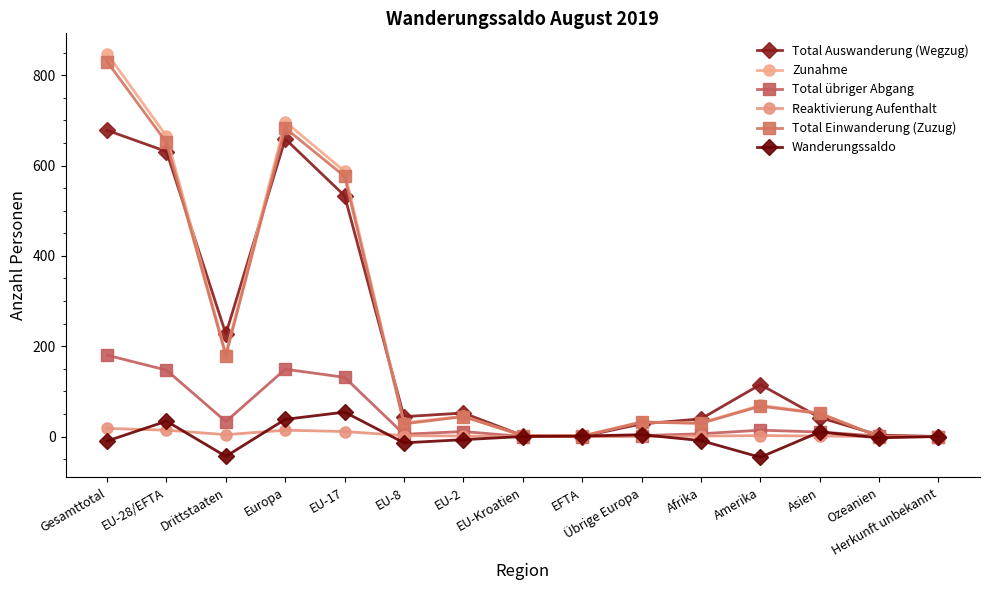

List the labels in order of Total Einwanderung (Zuzug) value, largest first.

Gesamttotal, Europa, EU-28/EFTA, EU-17, Drittstaaten, Amerika, Asien, EU-2, Übrige Europa, Afrika, EU-8, EU-Kroatien, EFTA, Ozeanien, Herkunft unbekannt